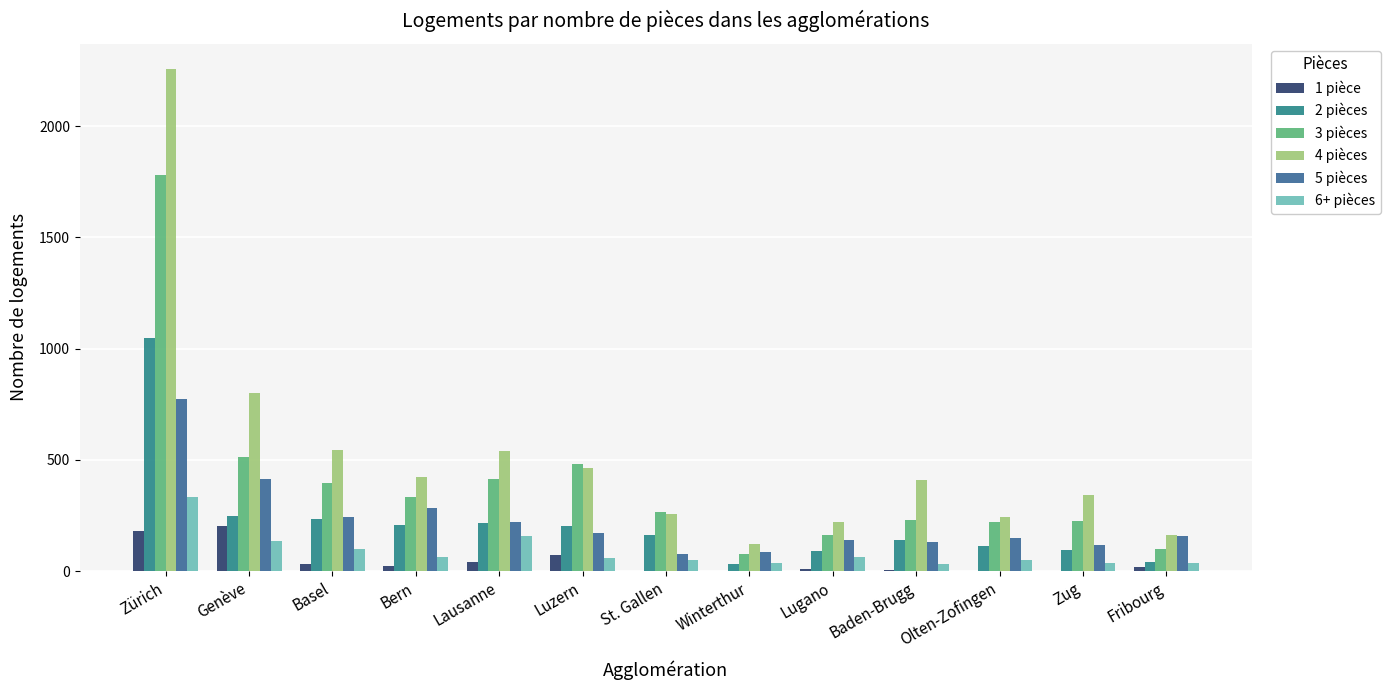

Where does the 6+ pièces series first go above 59?

Zürich